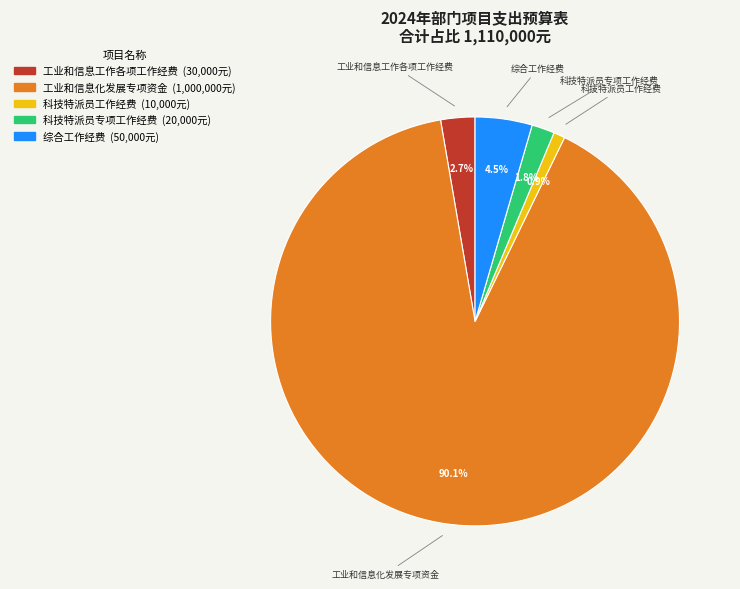

What percentage is the 工业和信息化发展专项资金 slice, to the nearest percent?

90%